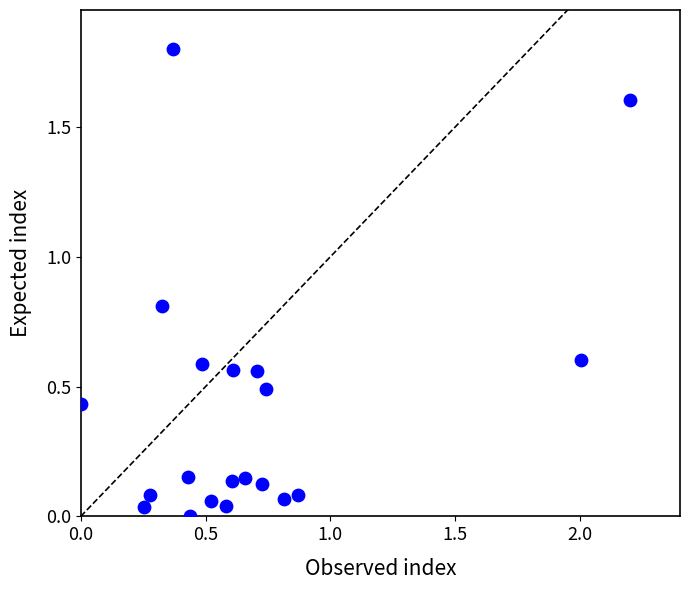

What is the range of Y values (max minus min)?

1.8